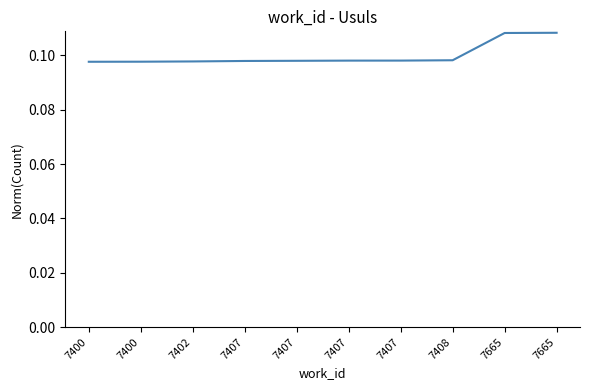

Does the chart display data point markers on the line(s)?

No